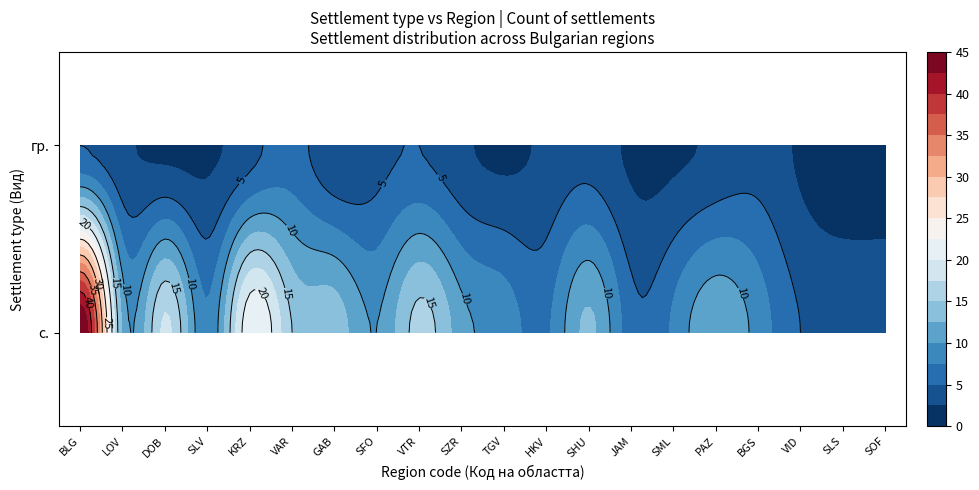

Where is гр. nearest to the value 3?

LOV